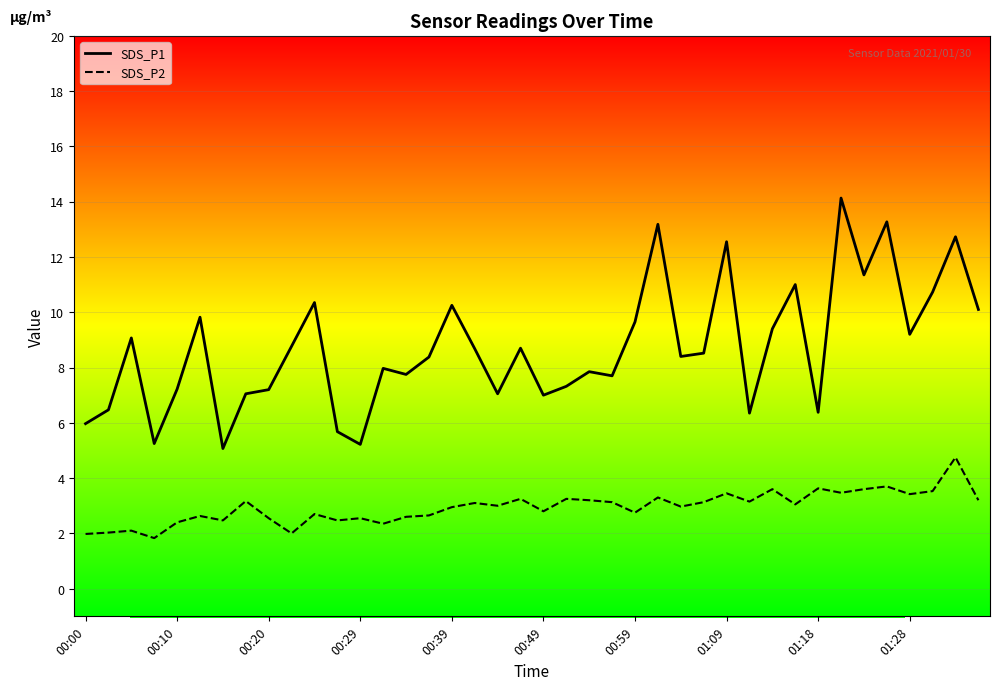

What is the difference between the maximum and minimum values in the SDS_P1 series?

9.1